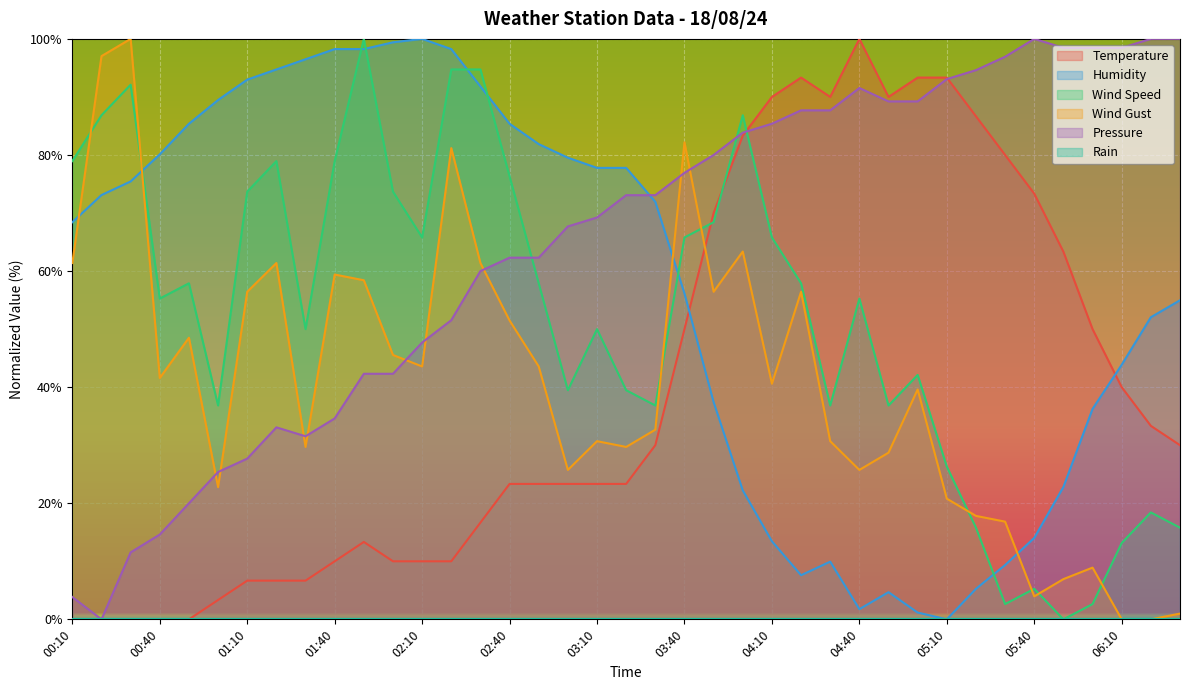

True or false: Wind Gust has more than 0 points higher than both neighbors.

True